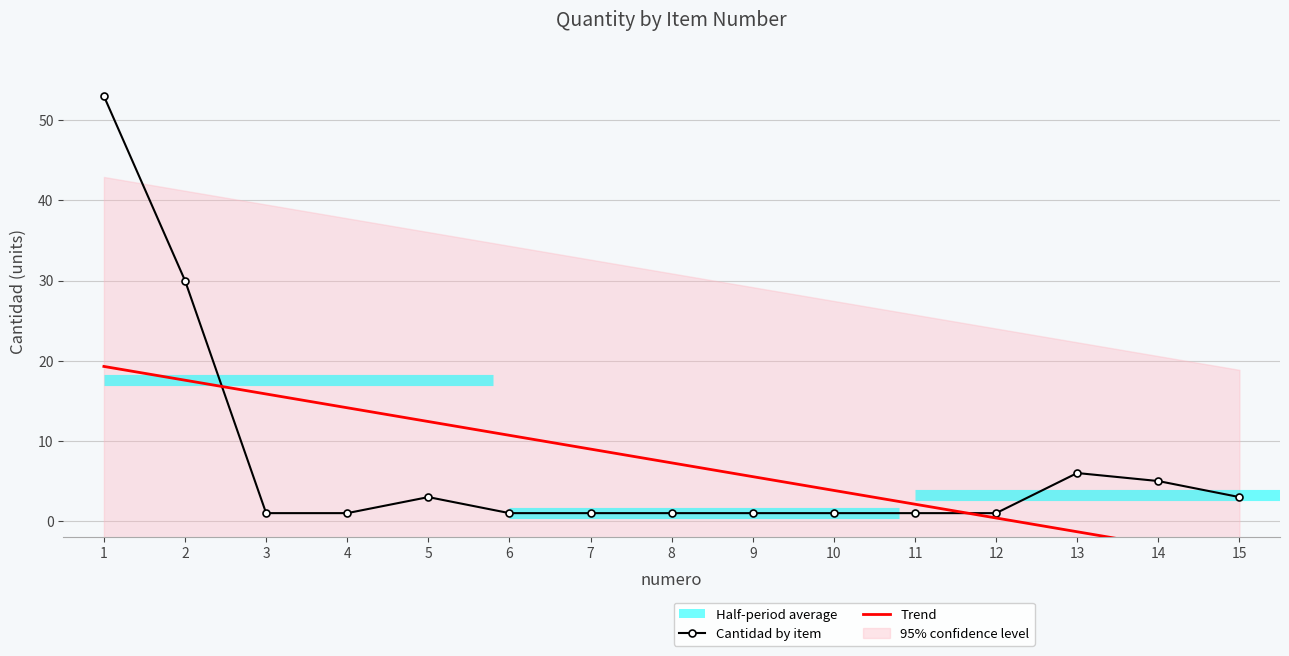

Is it true that Cantidad by item equals 4.9 at 5?

False